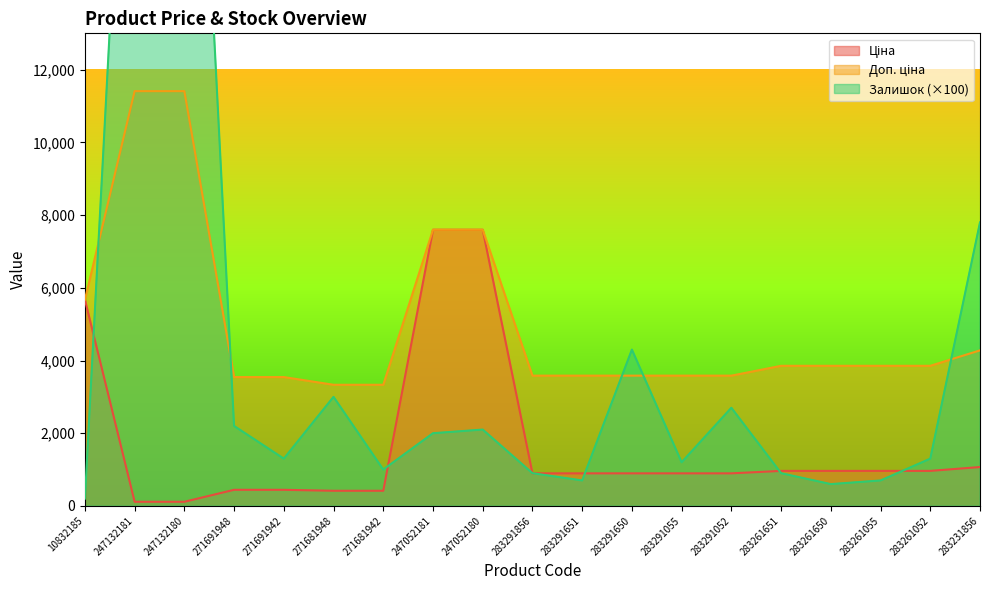

Where is Залишок nearest to the value 14600?

283231856